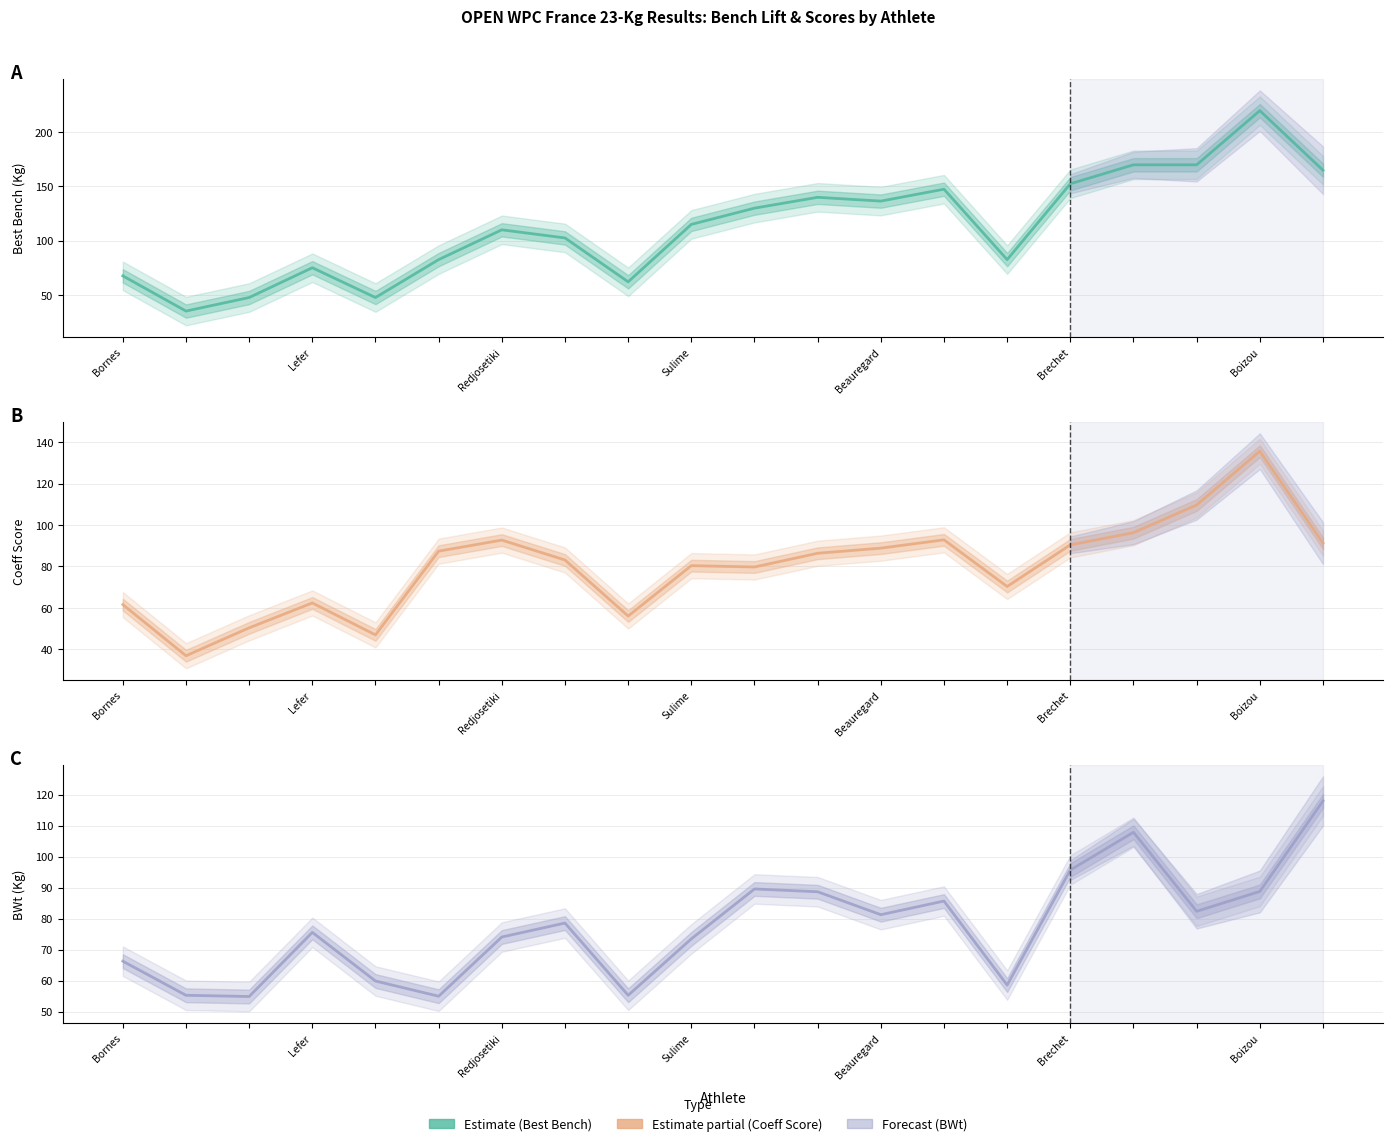

Between Boizou and Sulime, which is larger?

Boizou